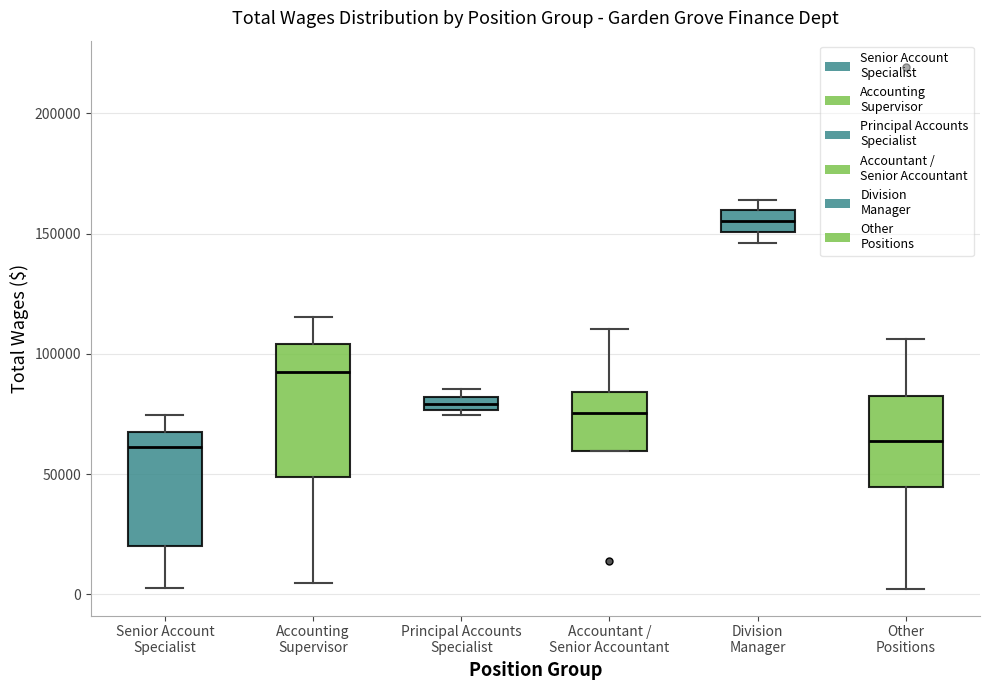

Which box's median line is the highest?

Division Manager